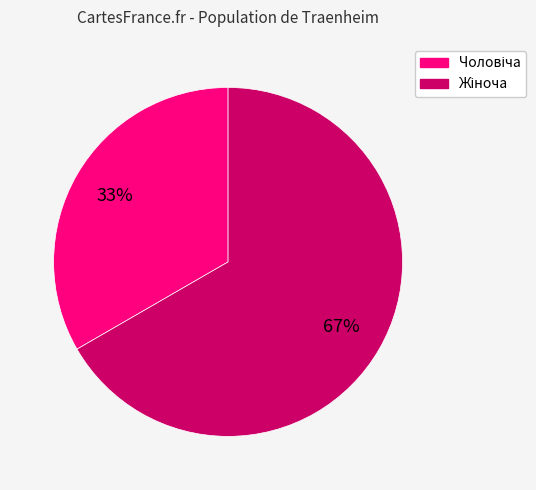

Is there a majority slice in this chart?

Yes